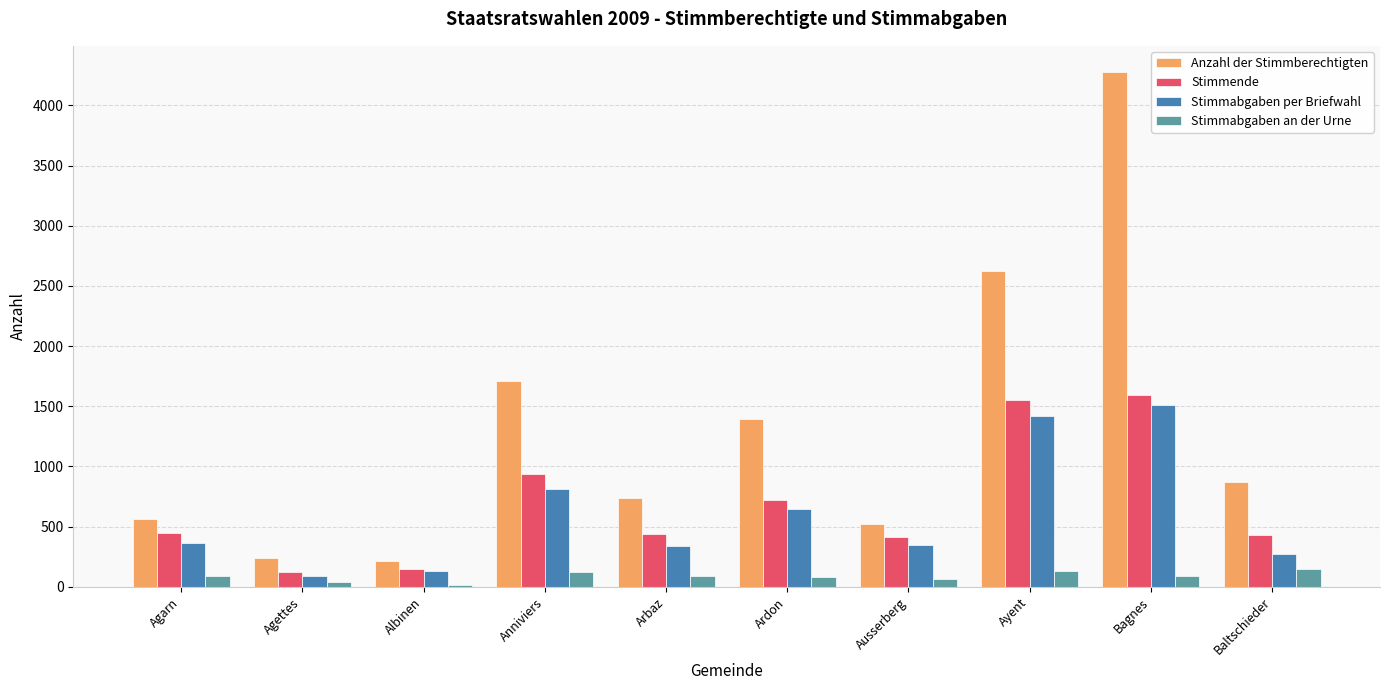

What position from the left is Ayent?

8